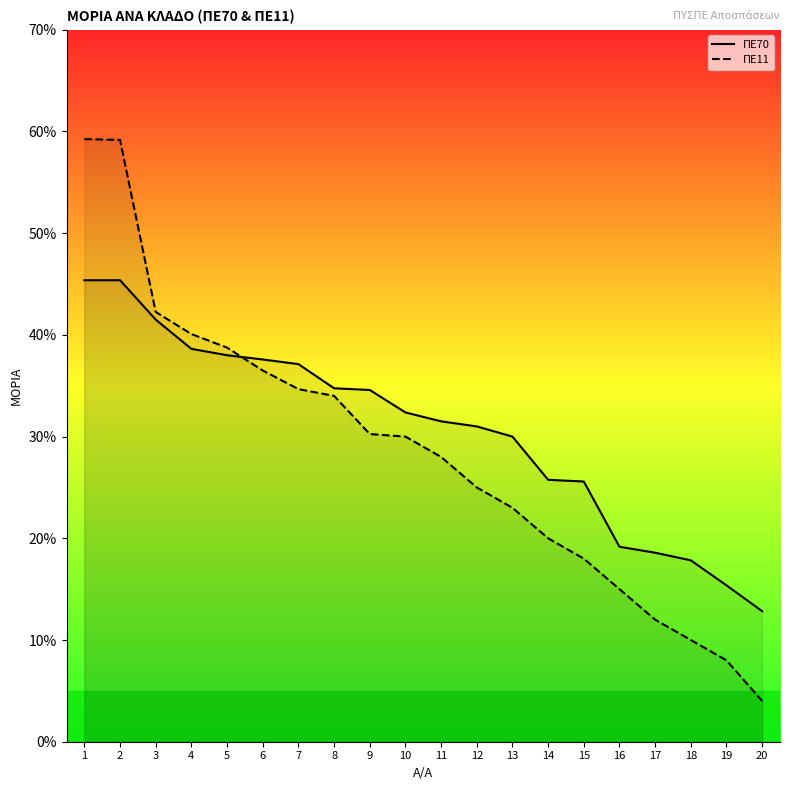

Which series has the largest total across all categories?

ΠΕ70